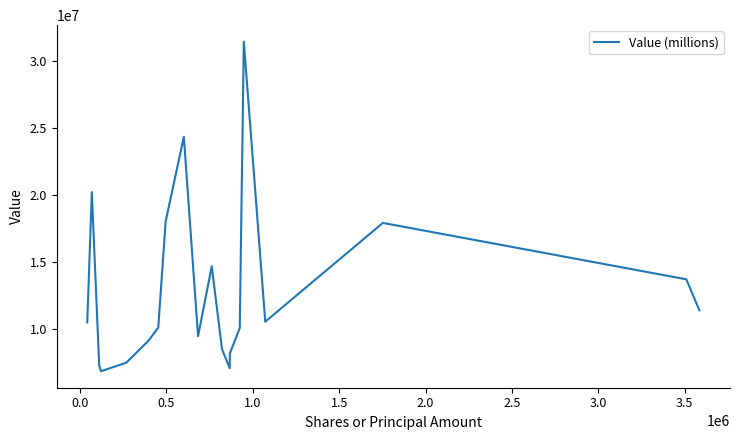

What is the greatest value displayed?

31481000